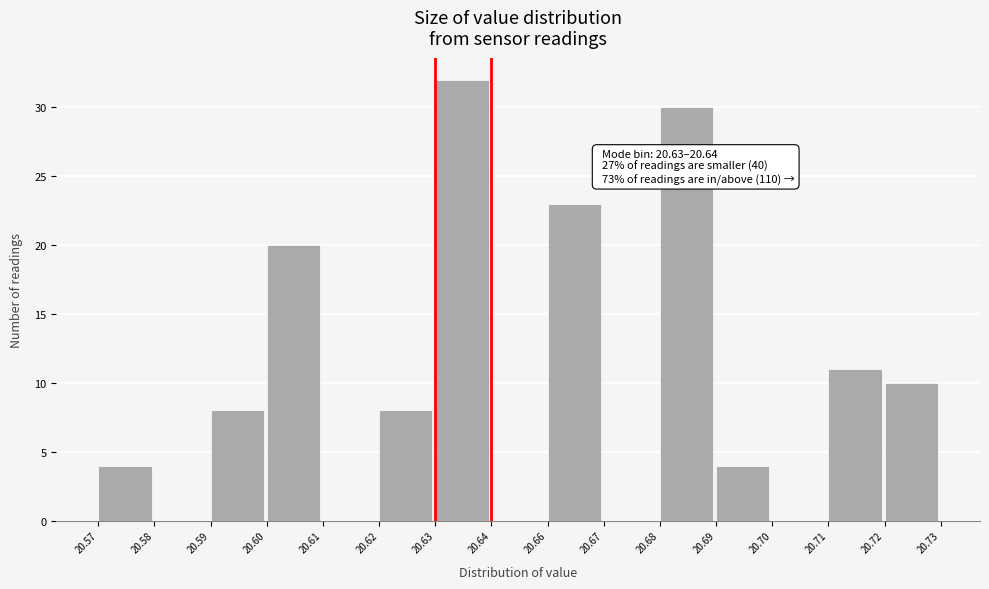

Reading left to right, extract all data points from this chart.

20.57=4	20.58=0	20.59=8	20.60=20	20.61=0	20.62=8	20.63=32	20.64=0	20.66=23	20.67=0	20.68=30	20.69=4	20.70=0	20.71=11	20.72=10